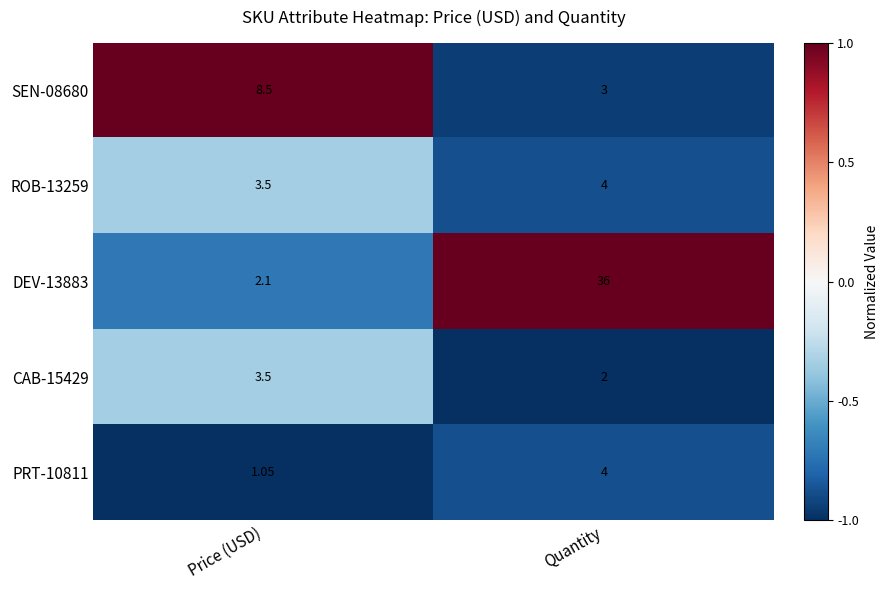

List the labels in order of CAB-15429 value, largest first.

Price (USD), Quantity